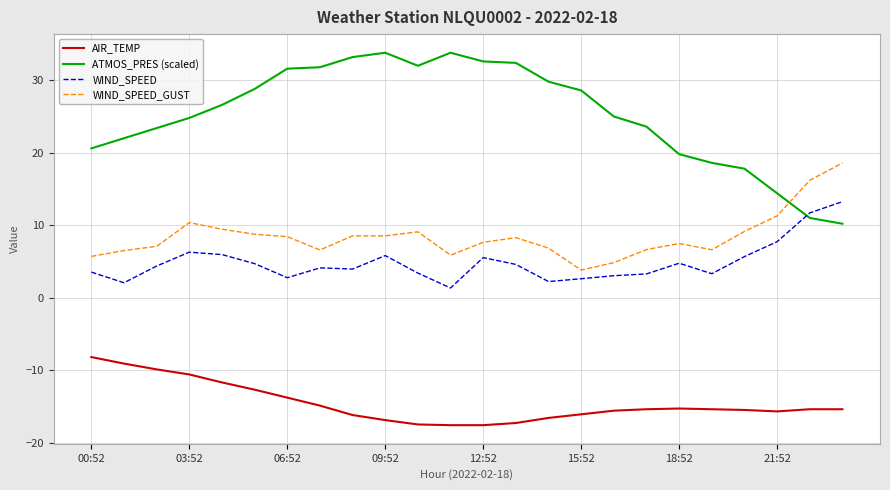

True or false: AIR_TEMP and WIND_SPEED_GUST cross at least once.

False